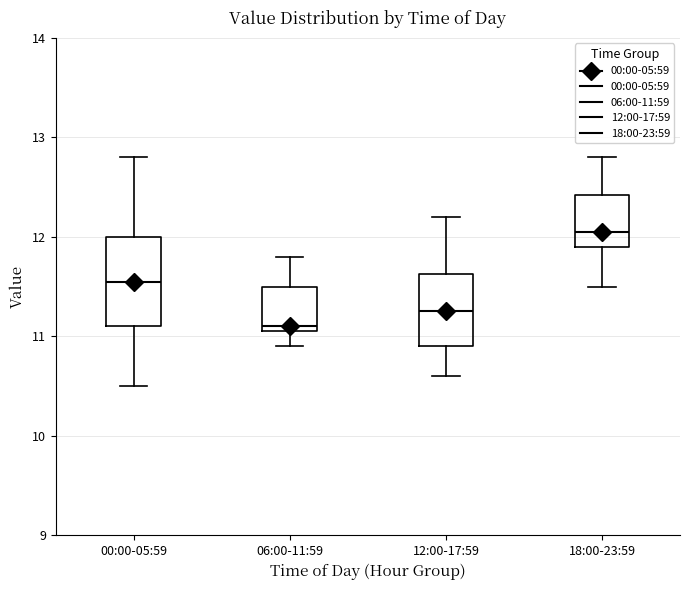

Comparing the boxes themselves (not the whiskers), which one is the tallest?

00:00-05:59